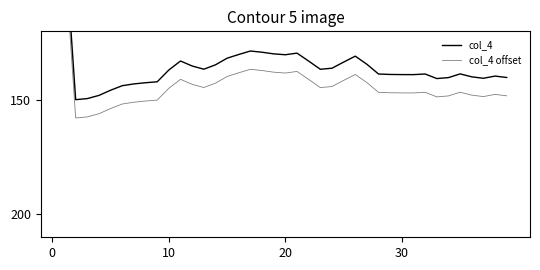

What are all the series names shown in the legend?

col_4, col_4 offset